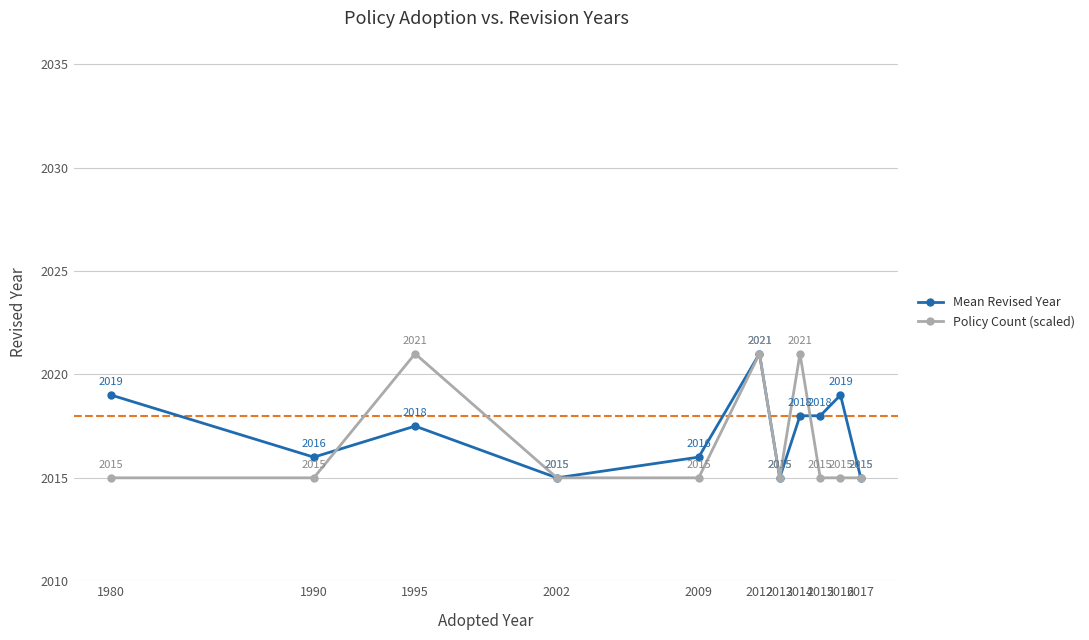

True or false: Policy Count (scaled) and Mean Revised Year intersect in this chart.

True